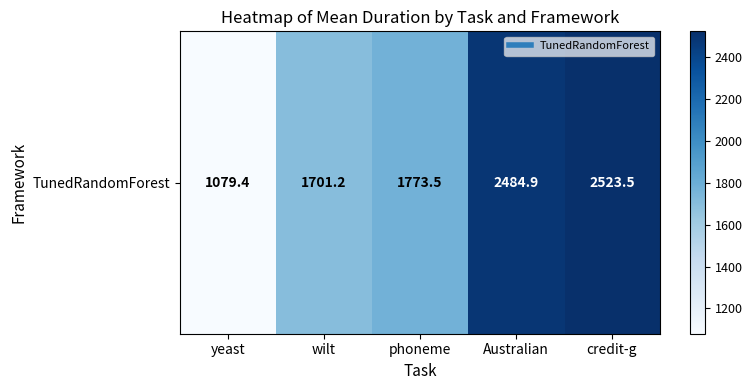

What is the change in value from wilt to phoneme?

+72.3